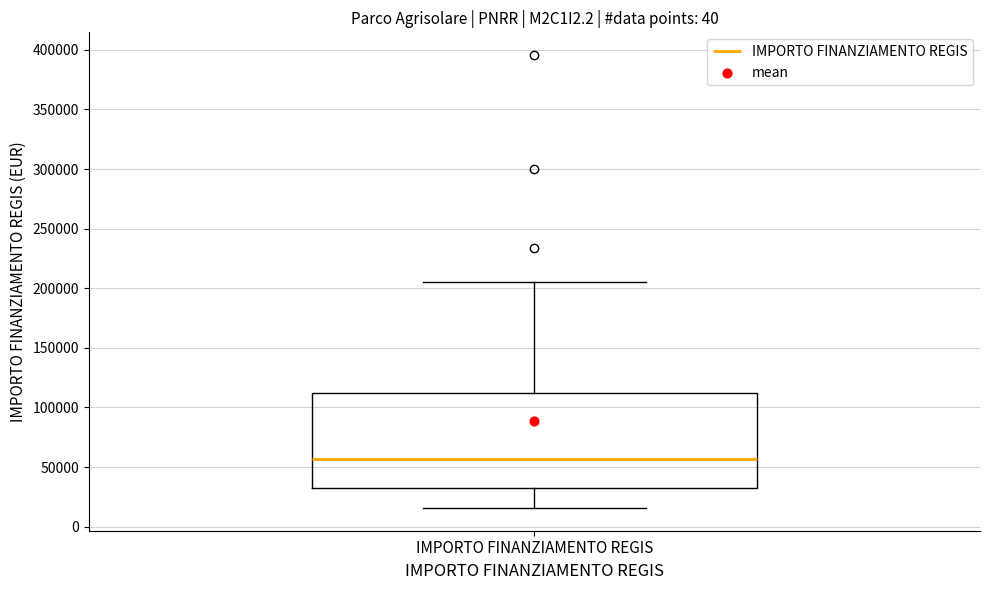

Where is the lower edge of the box for IMPORTO FINANZIAMENTO REGIS on the y-axis? The values are not printed on the chart, so give them approximately, as read against the axis.

35000